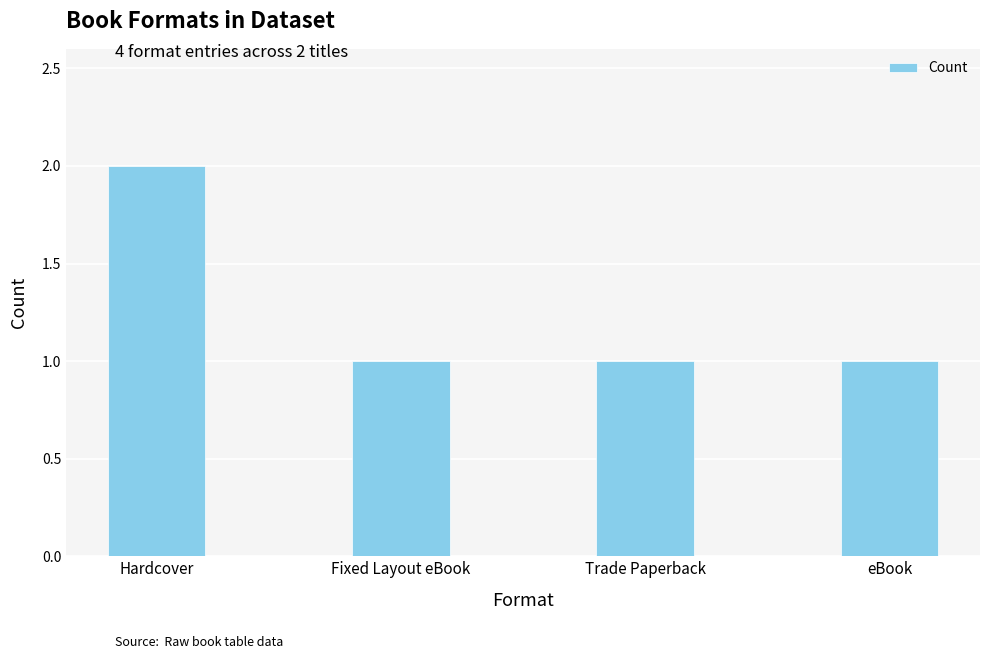

What is the label of the 2nd bar from the right?

Trade Paperback